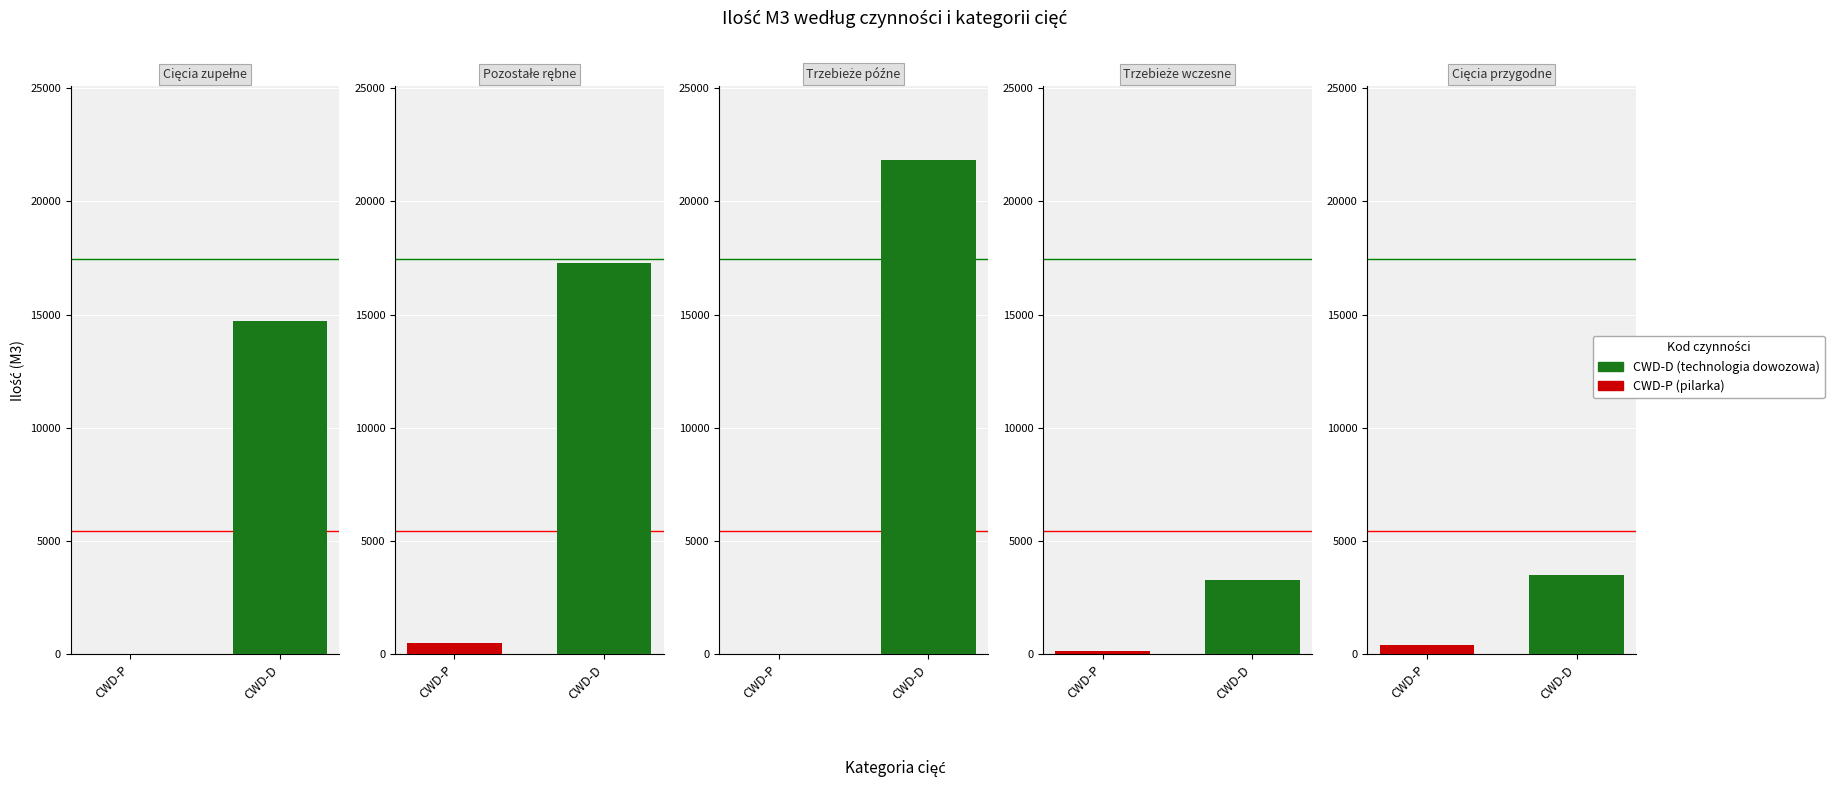

Count the number of categories in the chart.

8